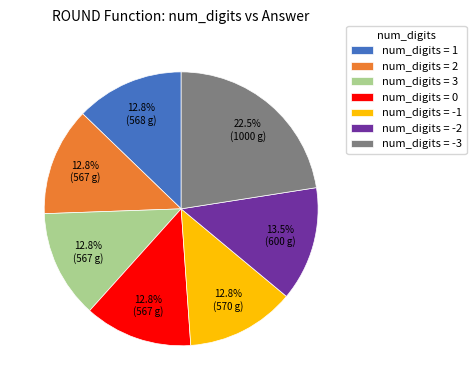

Combined, do num_digits = -3 and num_digits = -1 account for over 50%?

No